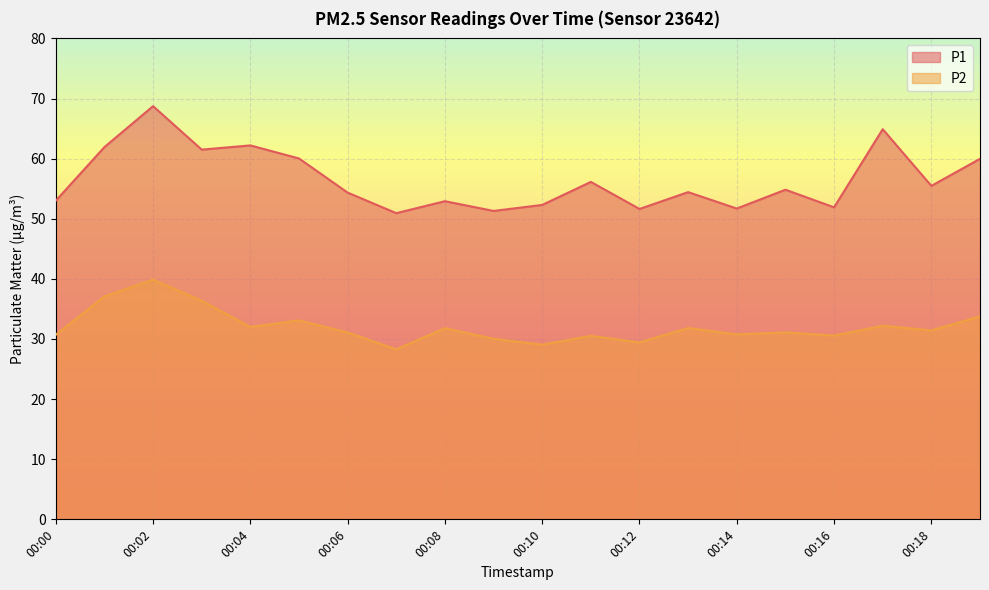

What is the value of the P2 point at the 12th from the left?

30.5